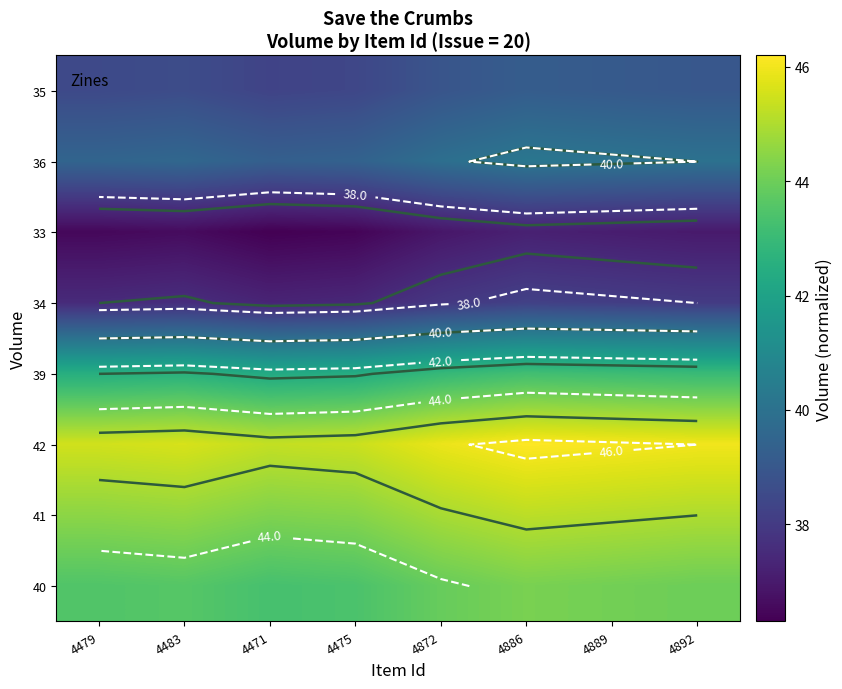

Where is 36 nearest to the value 39?

4471